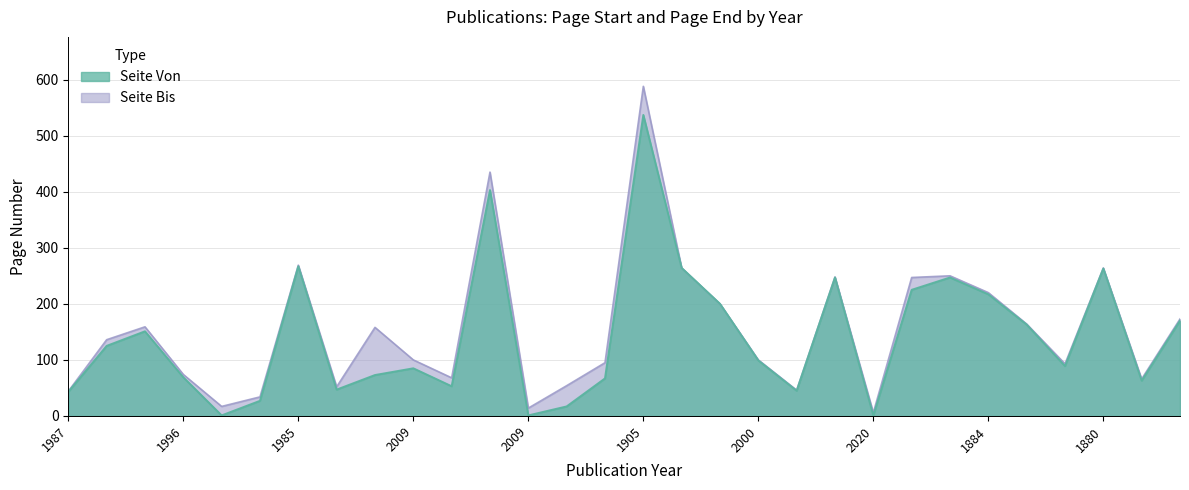

Where does the Seite Bis series first go above 136?

1994